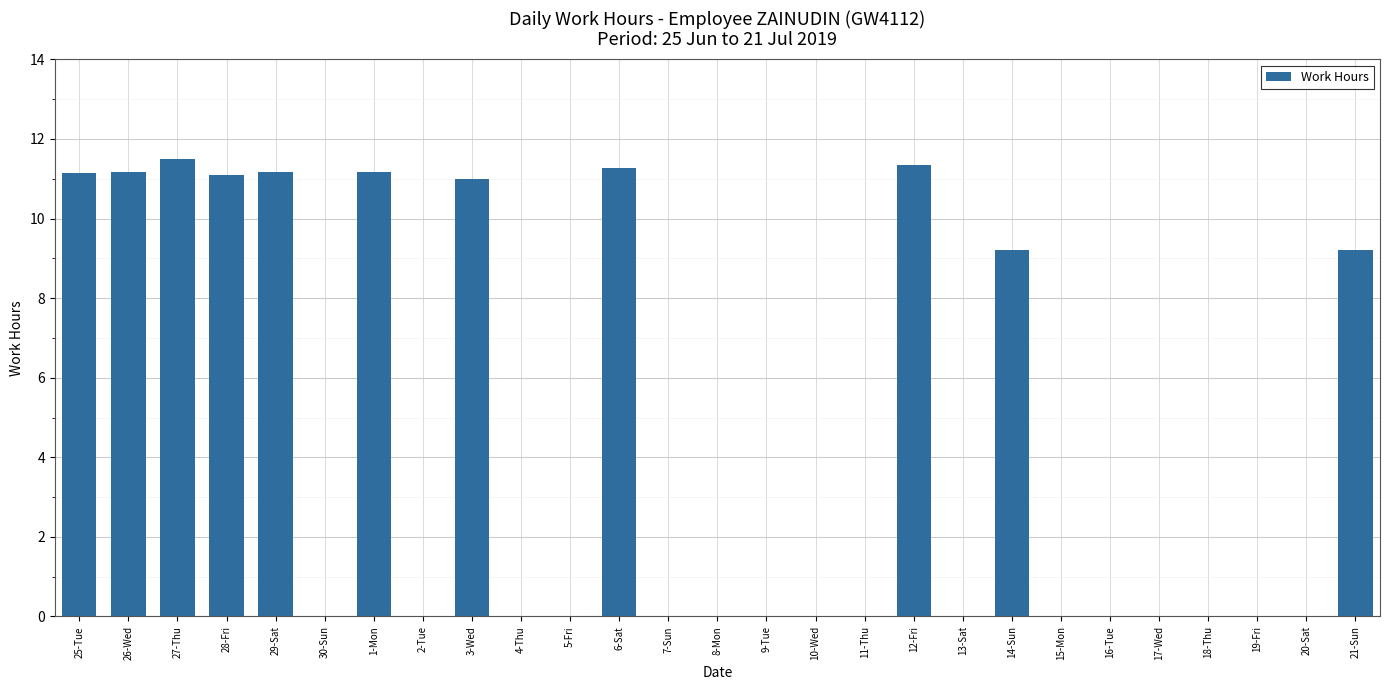

True or false: the data shows 15.9 at 27-Thu.

False